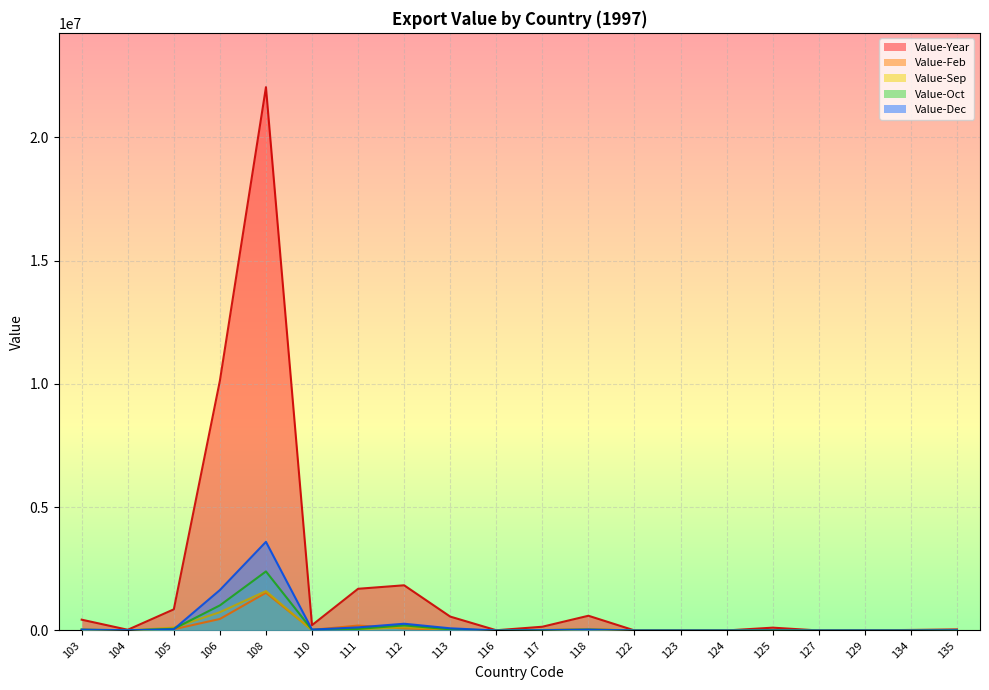

Where does the Value-Dec series first go above 10150?

103